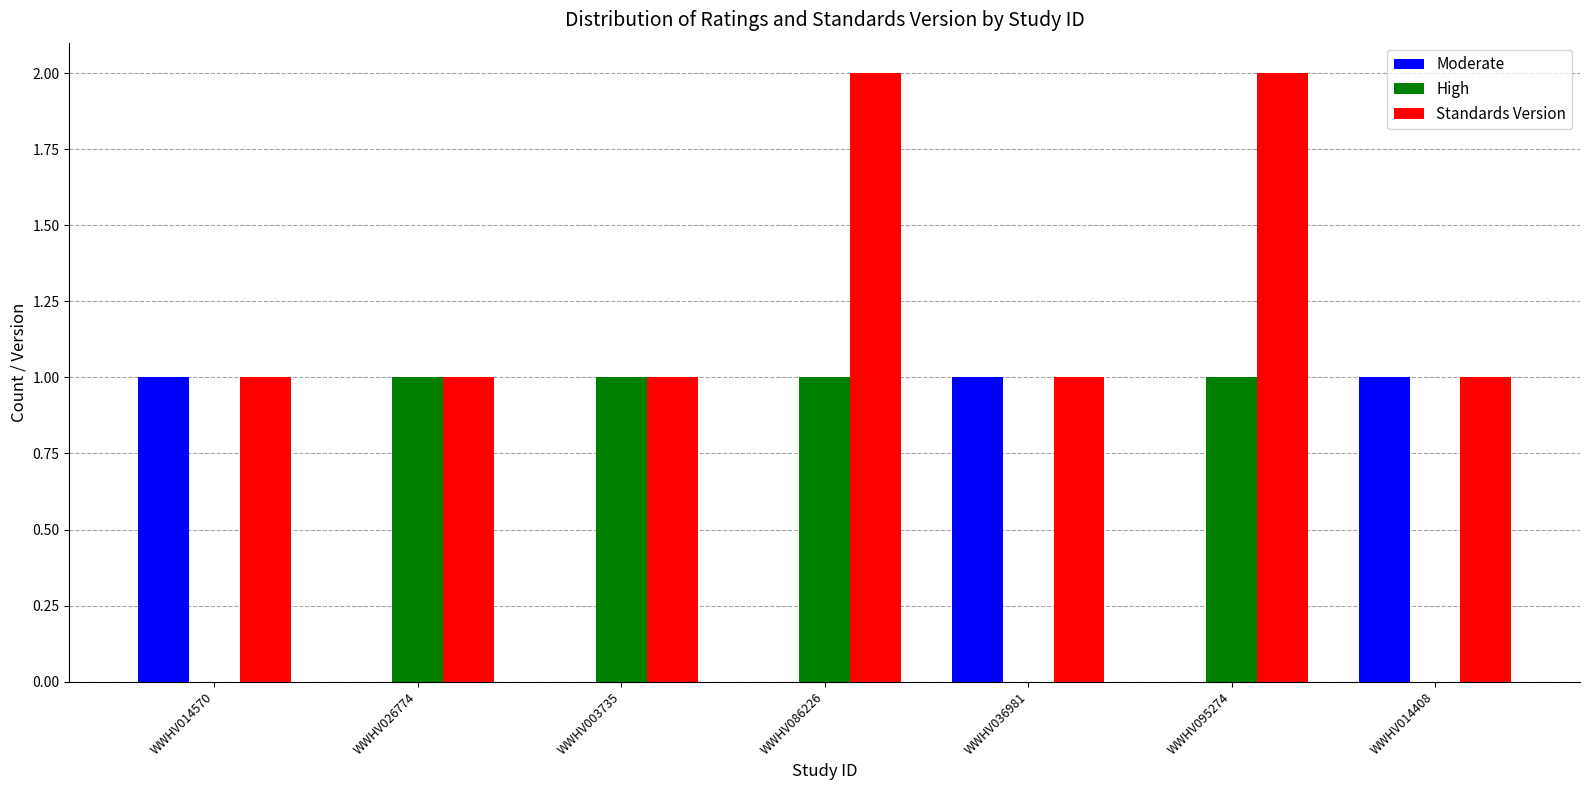

What are all the series names shown in the legend?

Moderate, High, Standards Version